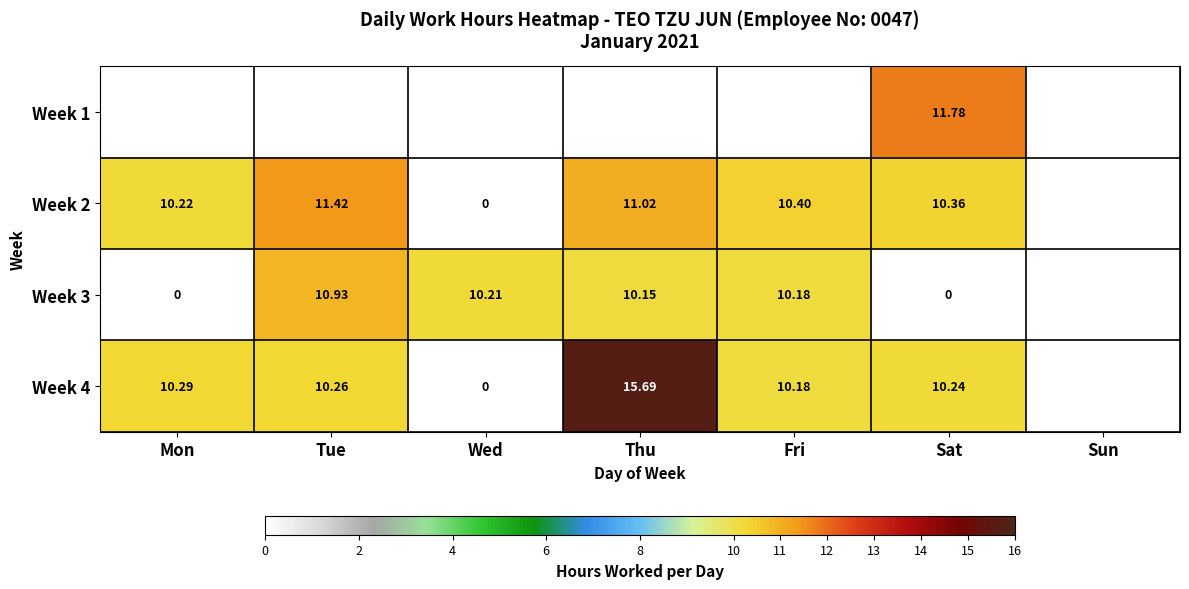

Which category has the lowest value in the Week 2 series?

Wed